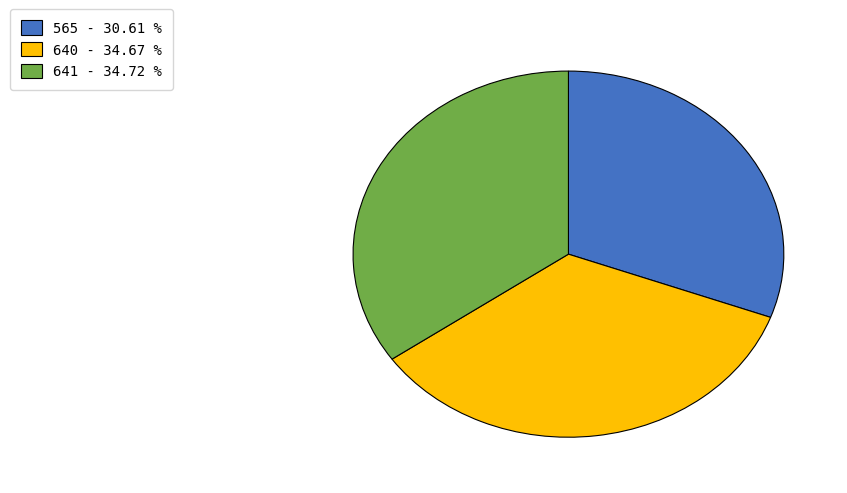

What is the ratio of the value at 640 to the value at 565?

1.1